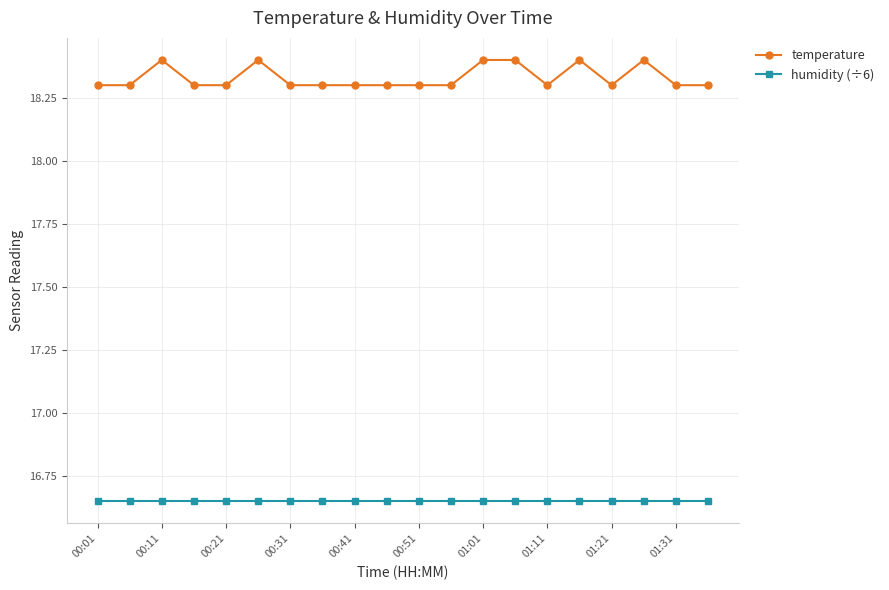

What is the maximum value shown in the chart?

18.4